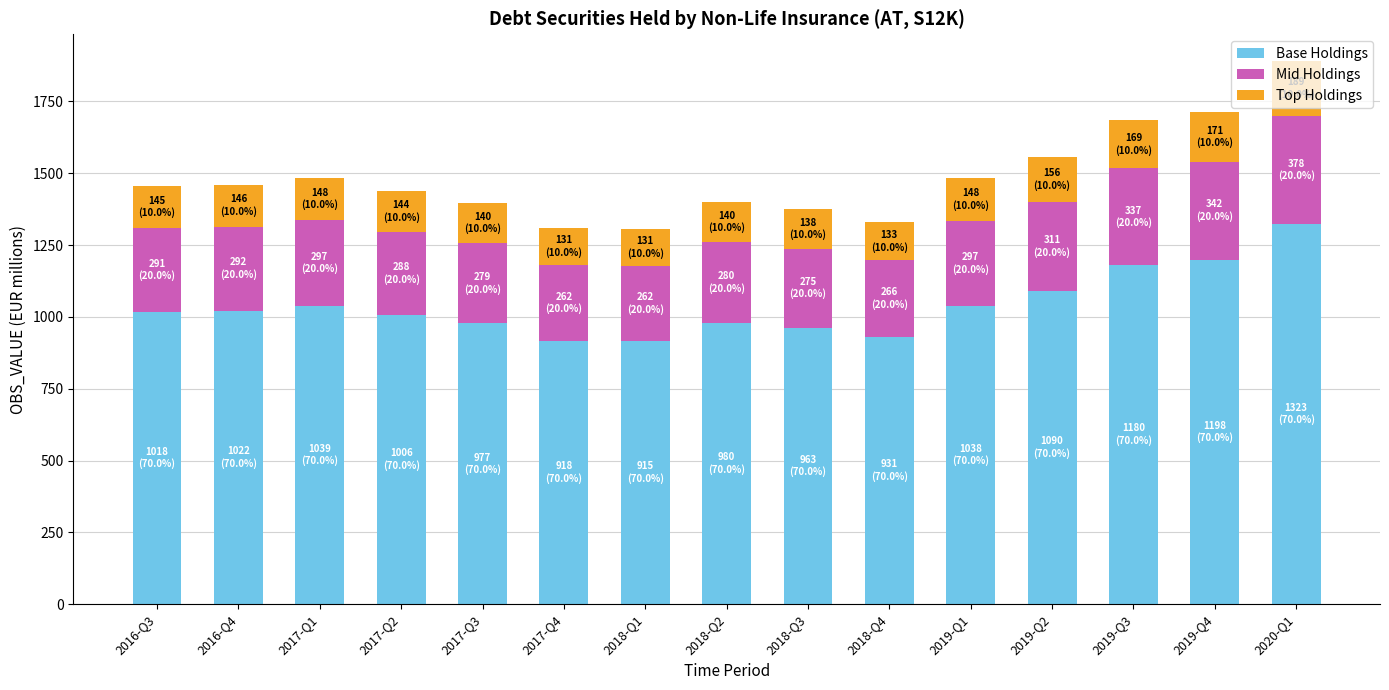

How many series are shown in this chart?

3